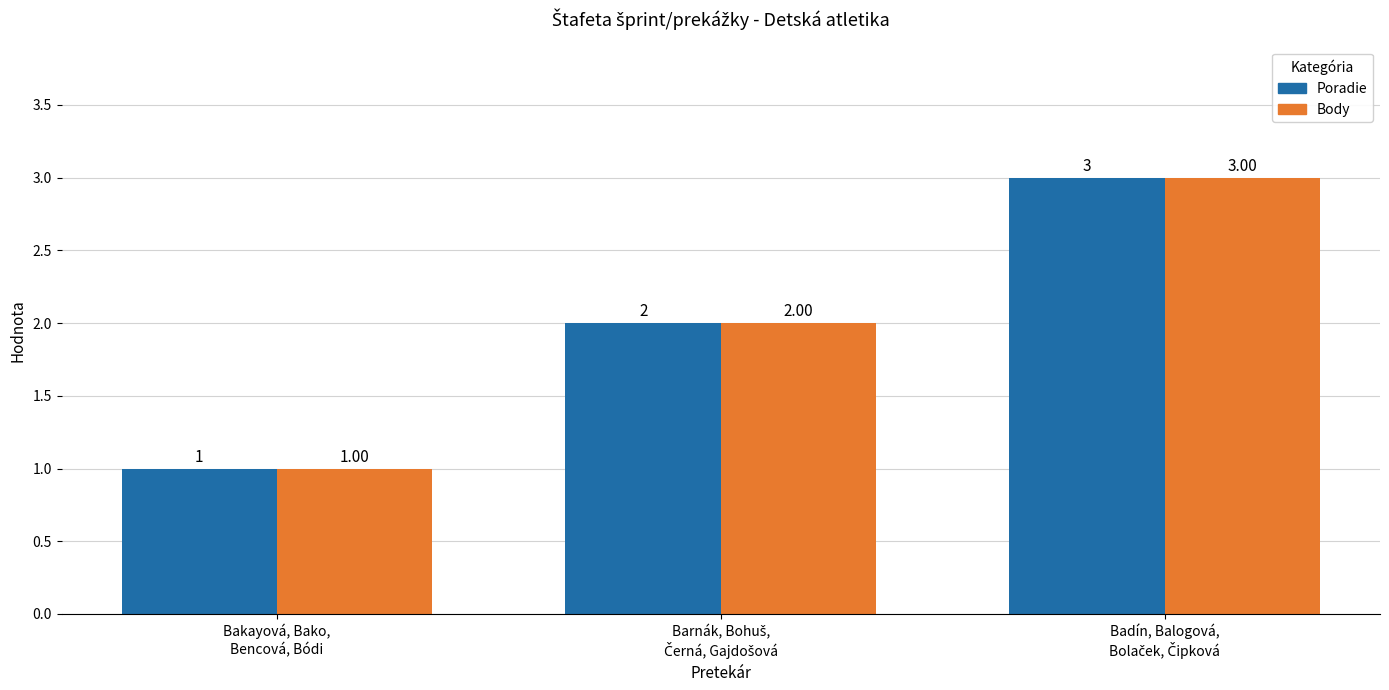

What is the greatest value displayed?

3